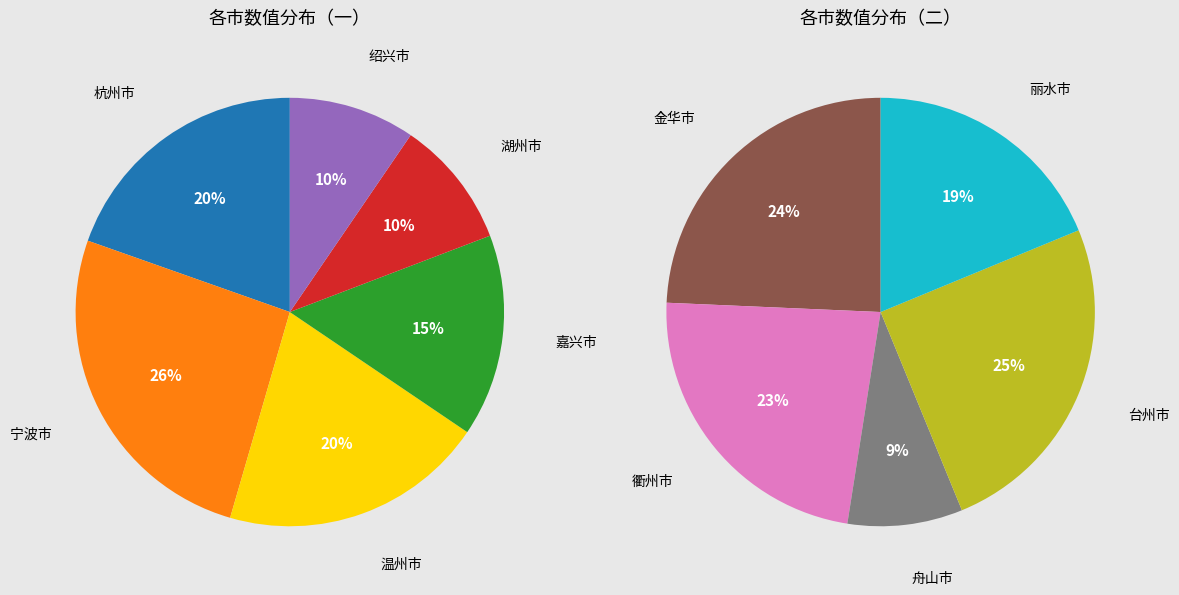

What is the change in value from 宁波市 to 台州市?

-37.1